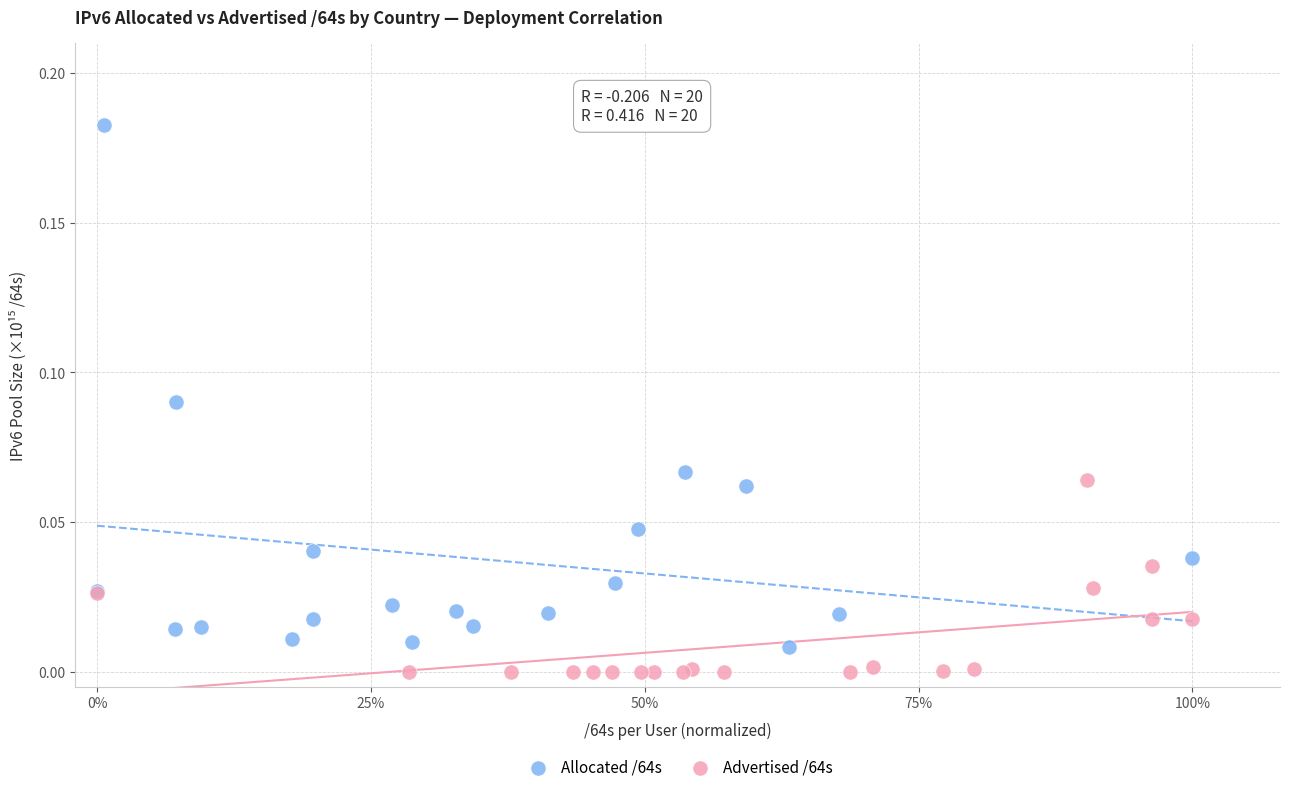

Which series reaches the maximum Y coordinate?

Allocated /64s